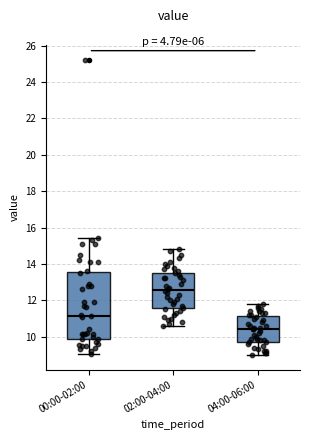

Where does the lower whisker of the box for 04:00-06:00 end on the y-axis? The values are not printed on the chart, so give them approximately, as read against the axis.

9.0